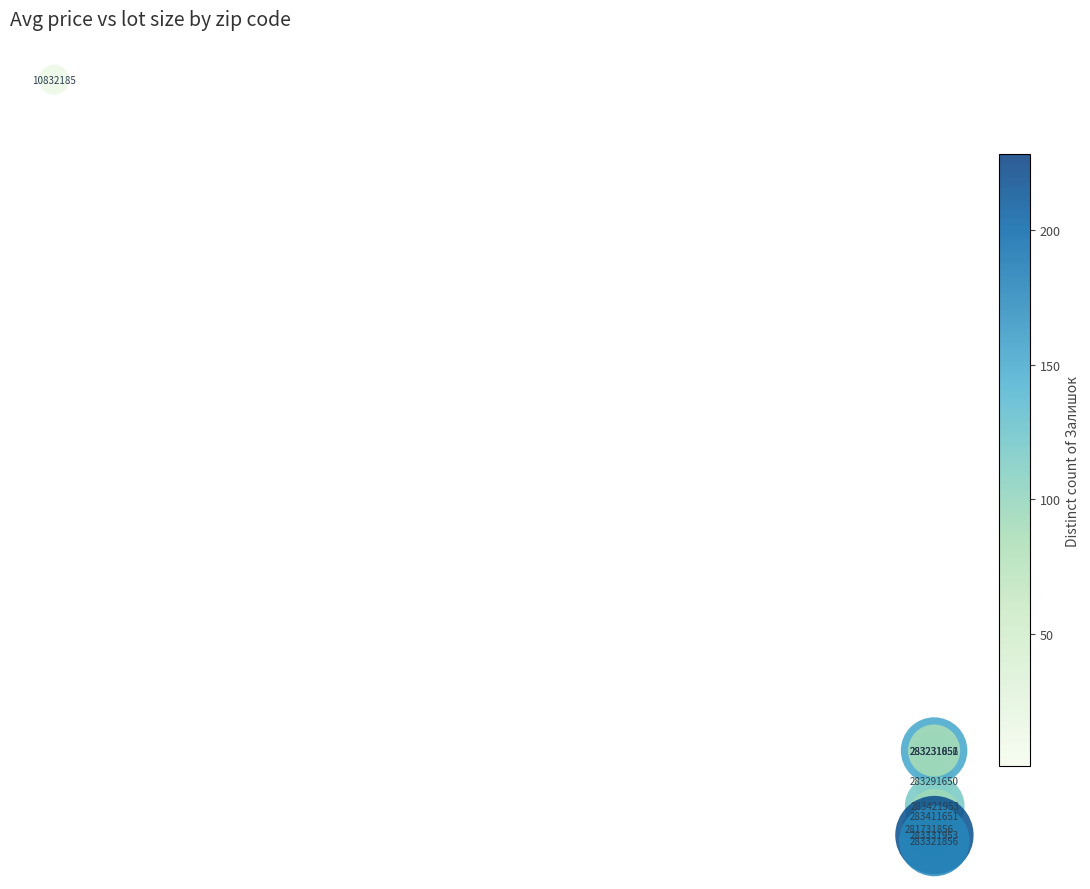

What Y value in the scatter plot is closest to 3414?

1334.2